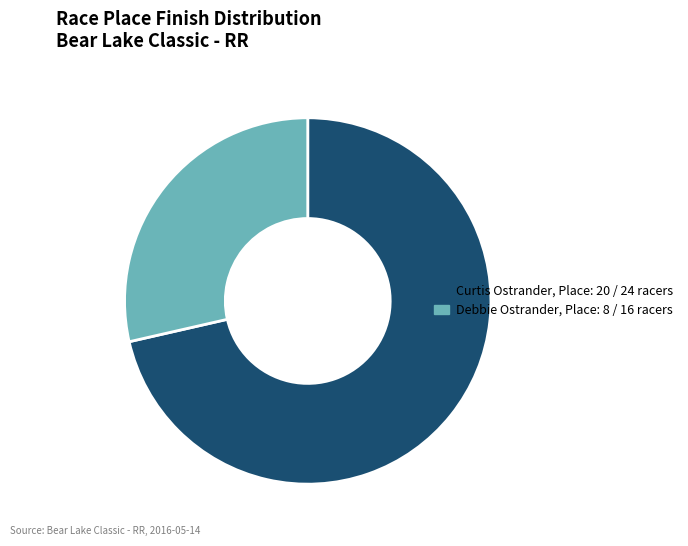

What is the smallest slice in the pie chart?

Debbie Ostrander